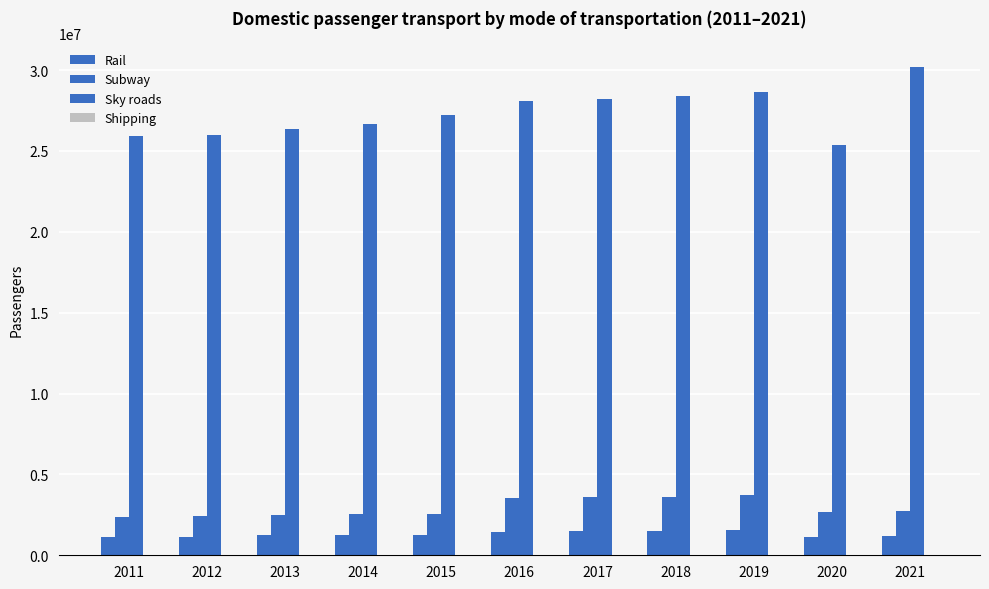

Count the number of data series in this chart.

4